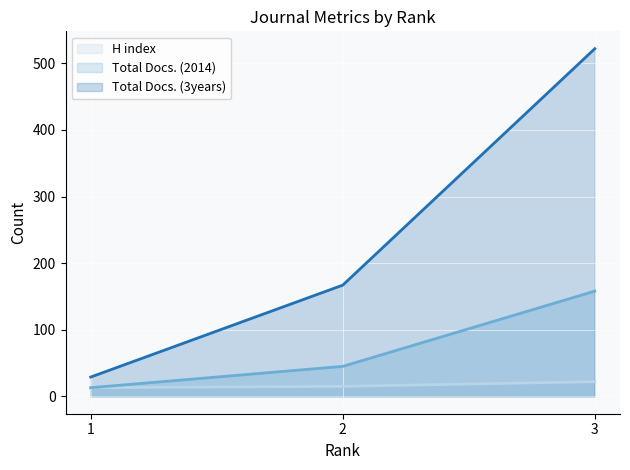

What is the spread (max minus min) of values at 1?

16